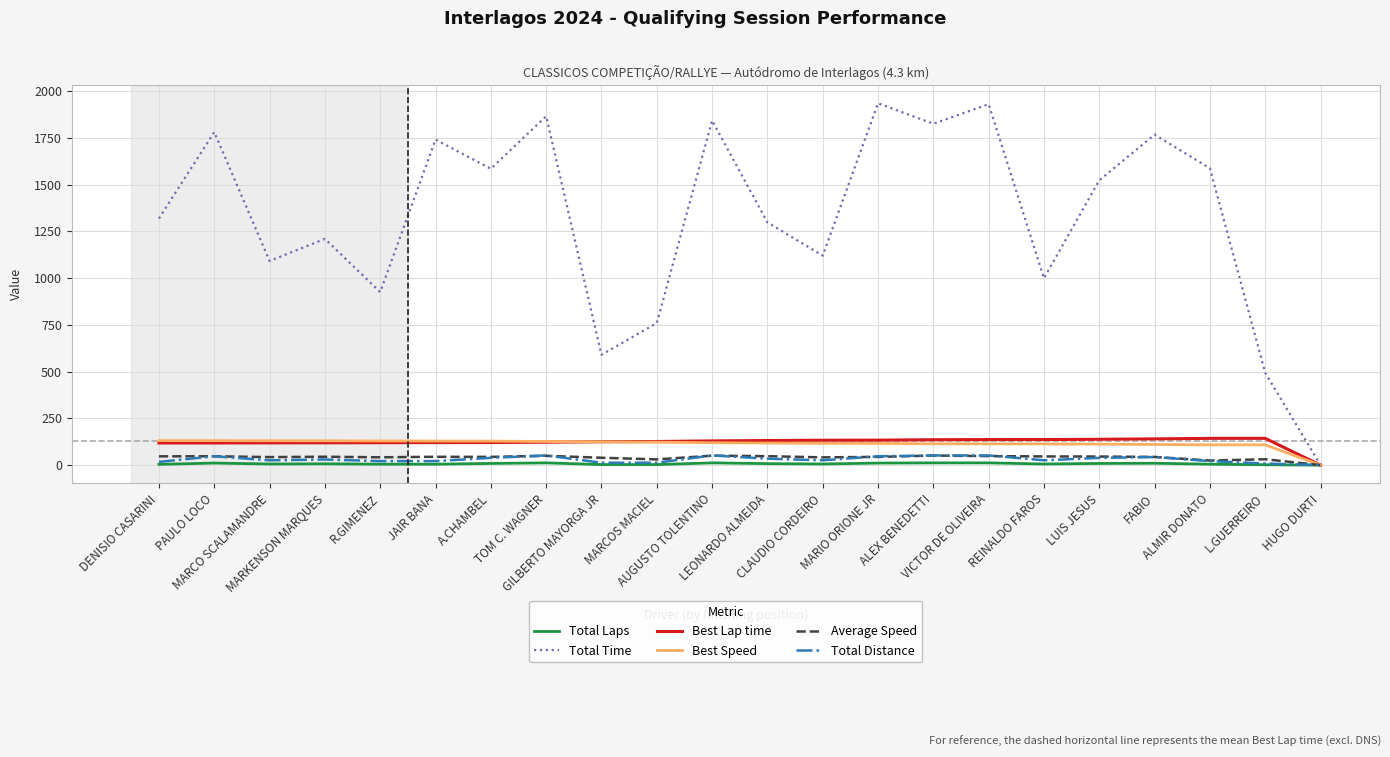

Which series has the largest total across all categories?

Total Time